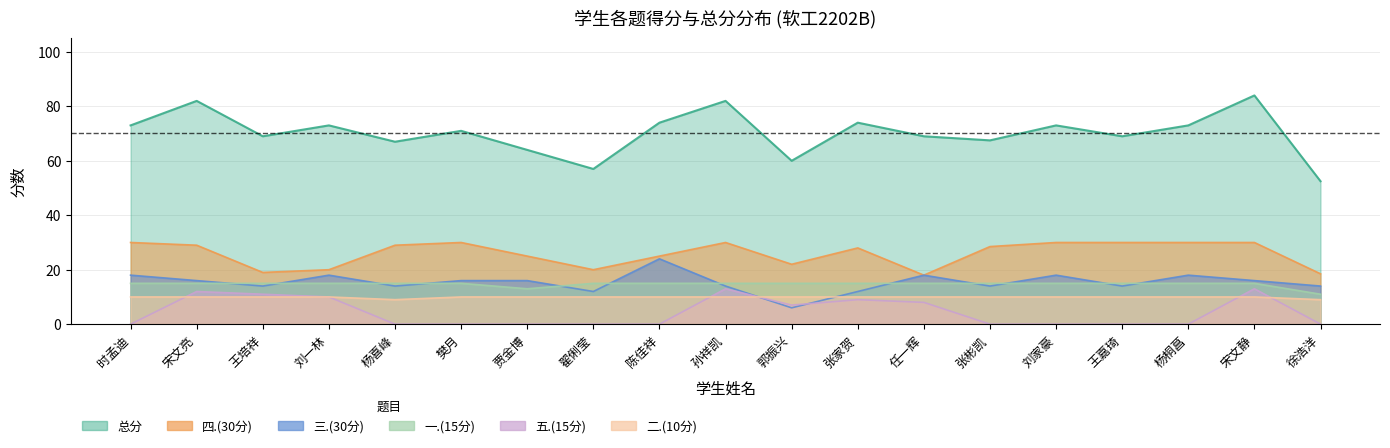

True or false: 四.(30分) and 一.(15分) cross at least once.

False